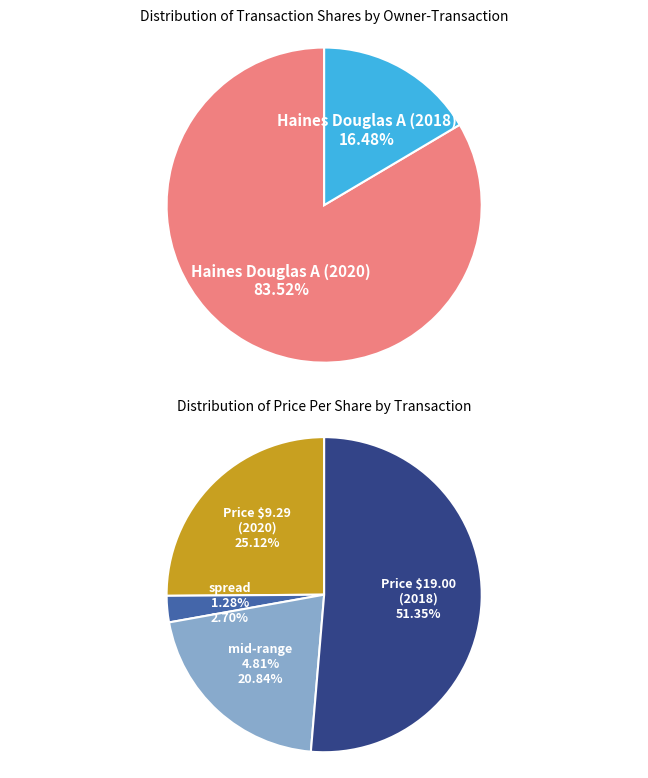

Is the sum of Row 1 (2020-03-13) and Row 2 (2018-09-24) greater than half?

Yes